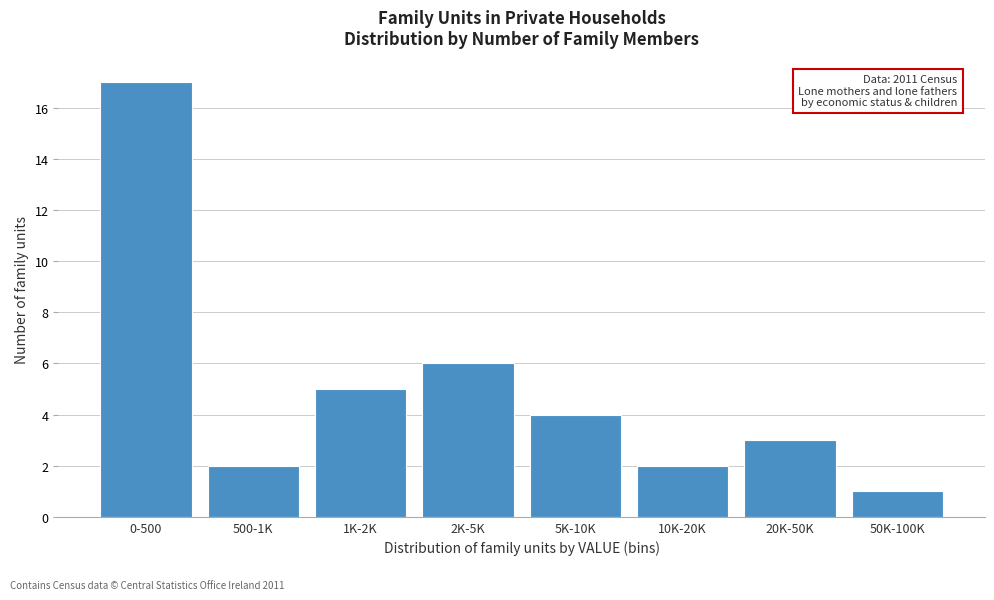

Reading left to right, list all the values displayed in this chart.

0-500=17	500-1K=2	1K-2K=5	2K-5K=6	5K-10K=4	10K-20K=2	20K-50K=3	50K-100K=1